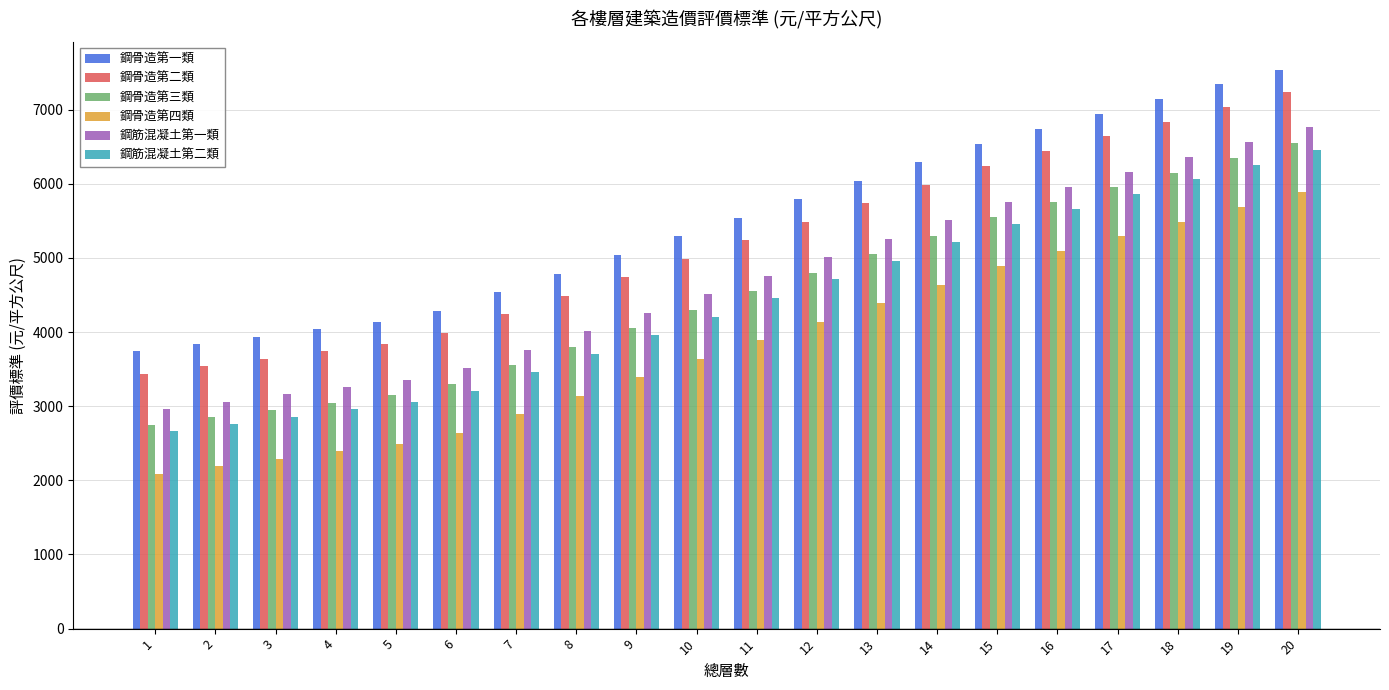

At which label does 鋼骨造第三類 reach its minimum?

1